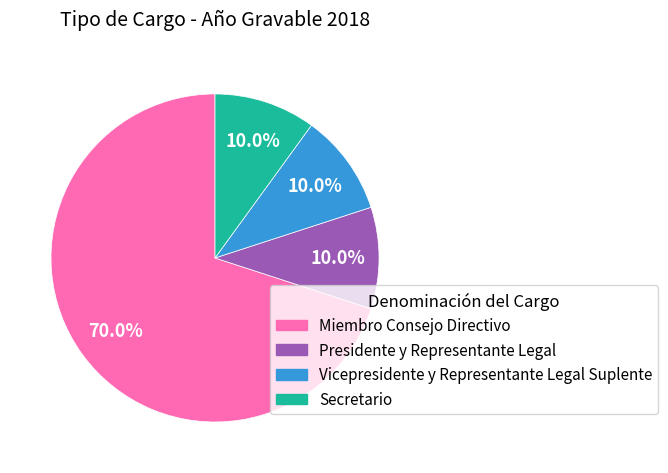

To the nearest percent, what percentage of the pie is Secretario?

10%